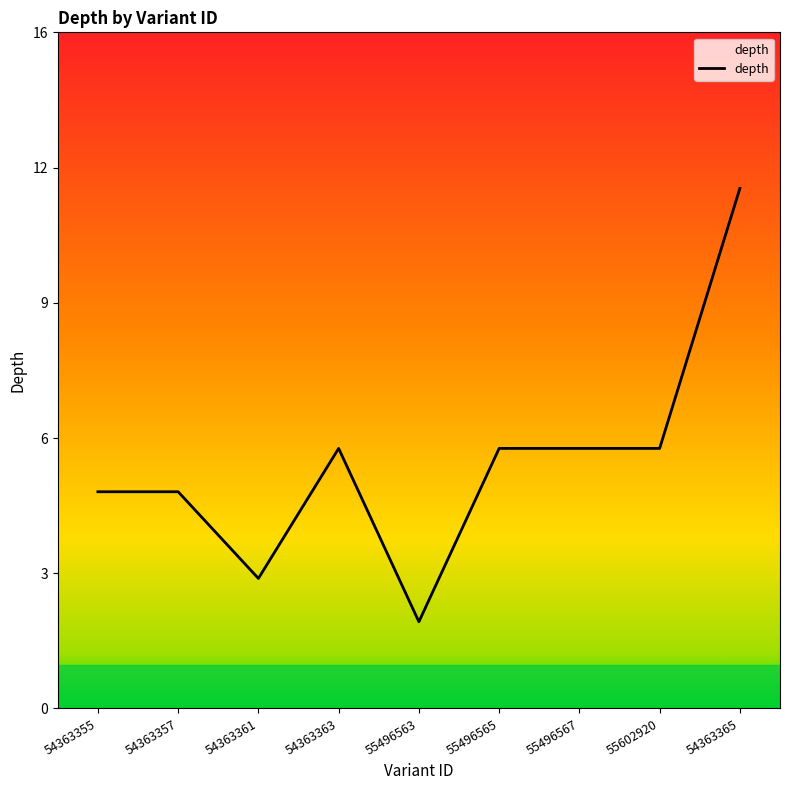

Which label corresponds to the largest value in the chart?

54363365